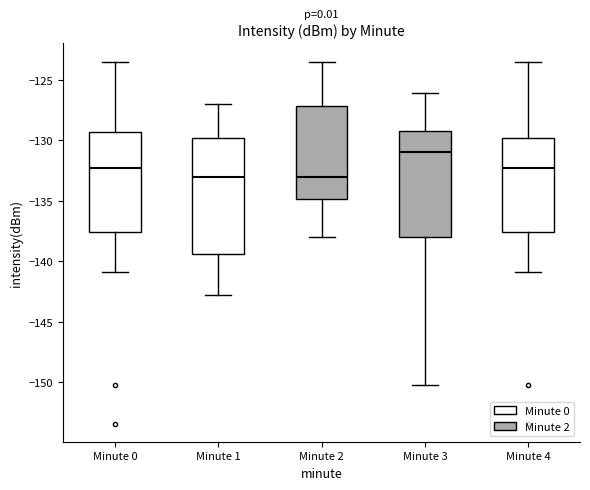

Reading left to right, read every box against the y-axis: the position of its median line, the range the box covers, and the ends of its whiskers. The values are not printed on the chart, so give them approximately, as read against the axis.

Minute 0: median -132.5, box -137.5 to -129.5, whiskers -141.0 to -123.5
Minute 1: median -133.0, box -139.5 to -130.0, whiskers -143.0 to -127.0
Minute 2: median -133.0, box -135.0 to -127.0, whiskers -138.0 to -123.5
Minute 3: median -131.0, box -138.0 to -129.0, whiskers -150.0 to -126.0
Minute 4: median -132.5, box -137.5 to -130.0, whiskers -141.0 to -123.5